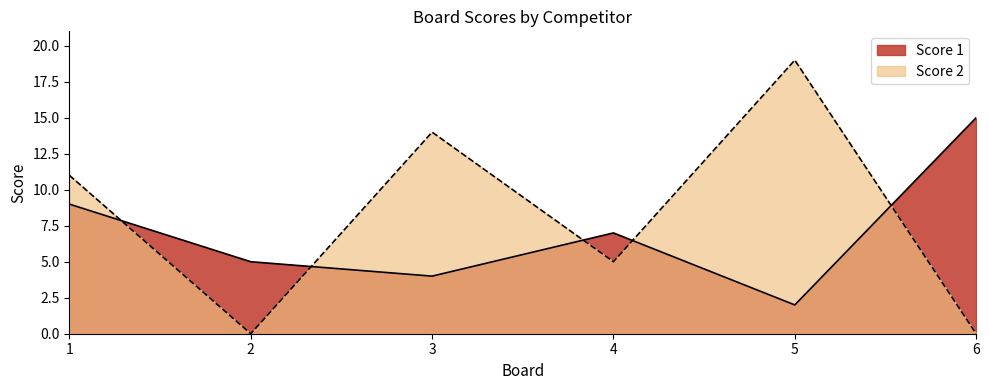

What is the sum of the Score 2 values at 4 and 5?

24